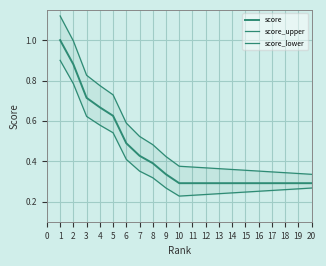

True or false: score and score_upper cross at least once.

False